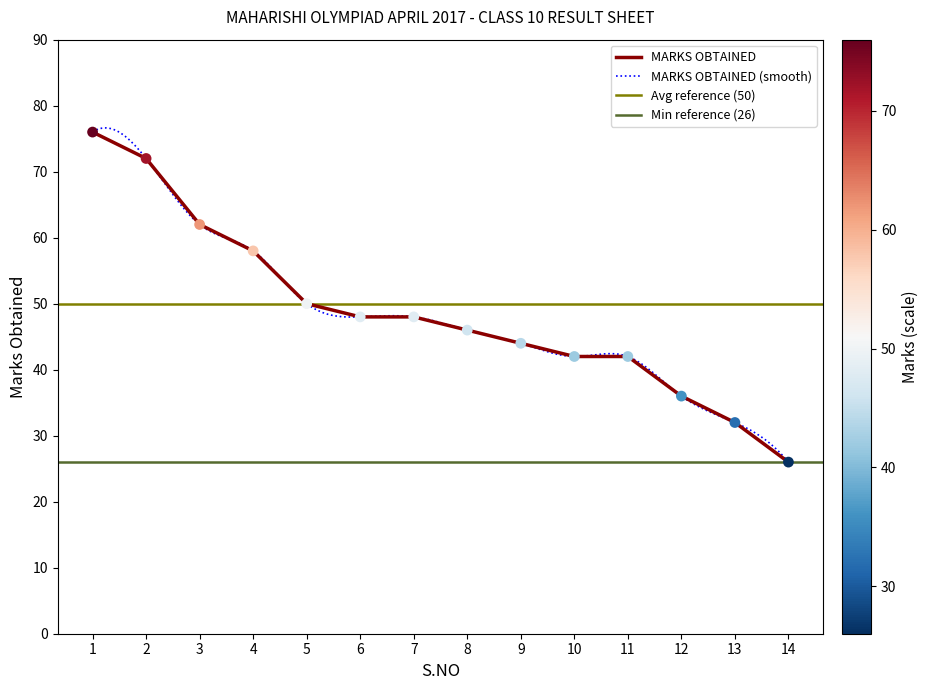

What is the ratio of the value at 11 to the value at 14?

1.6